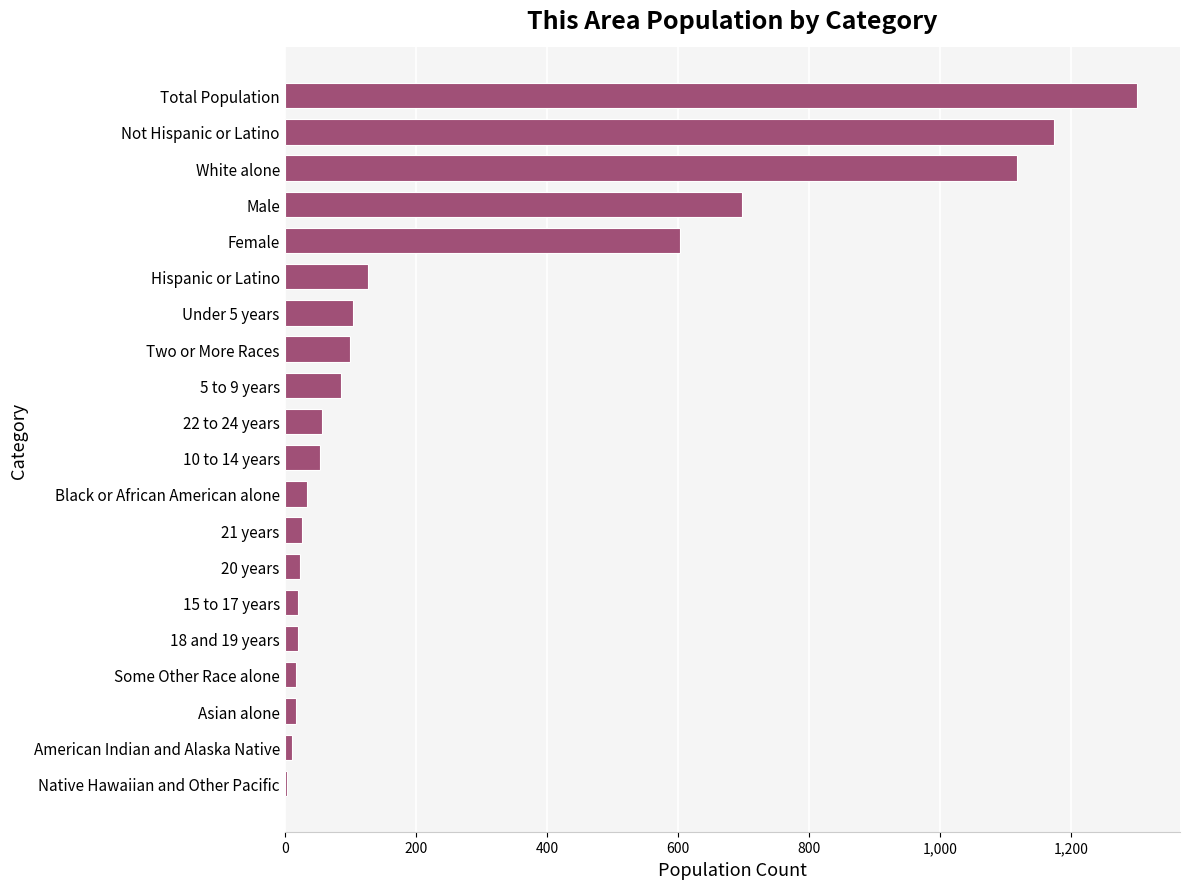

What is the sum of all values?

5597